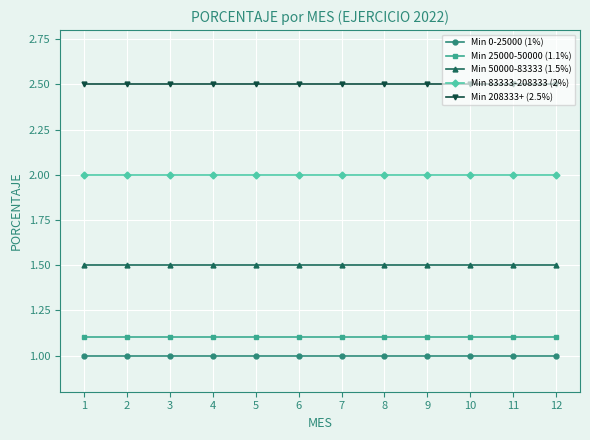

Is it true that Min 208333+ (2.5%) equals 2.5 at 6?

True